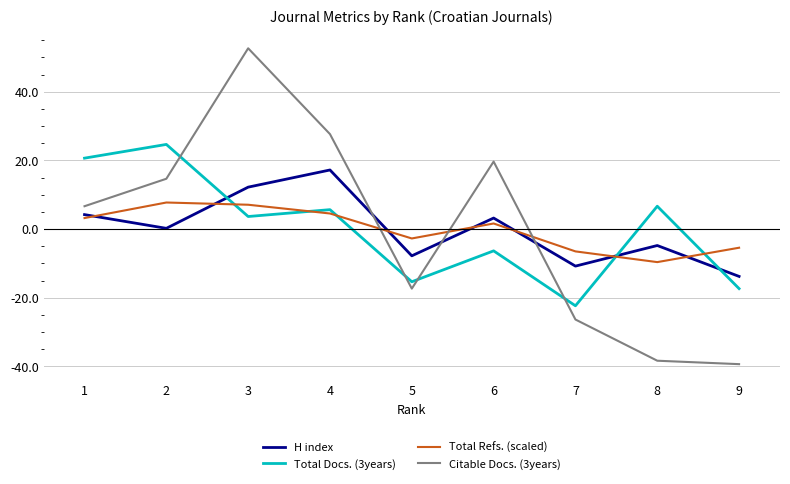

Rank the categories by H index value from lowest to highest.

9, 7, 5, 8, 2, 6, 1, 3, 4